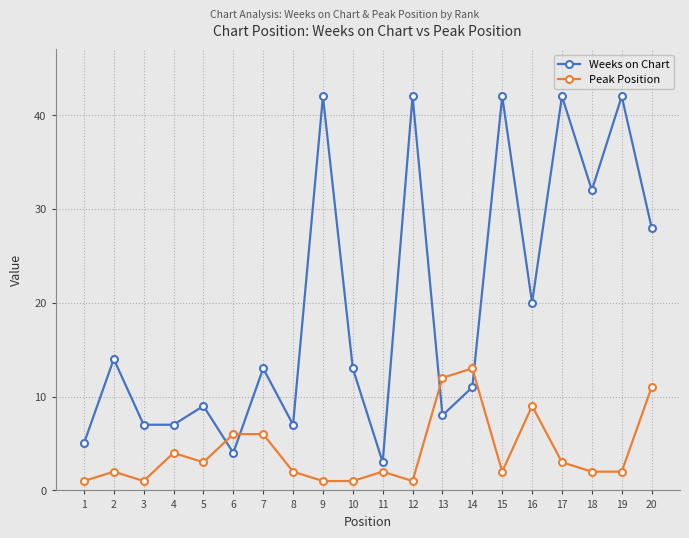

What is the greatest value displayed?

42